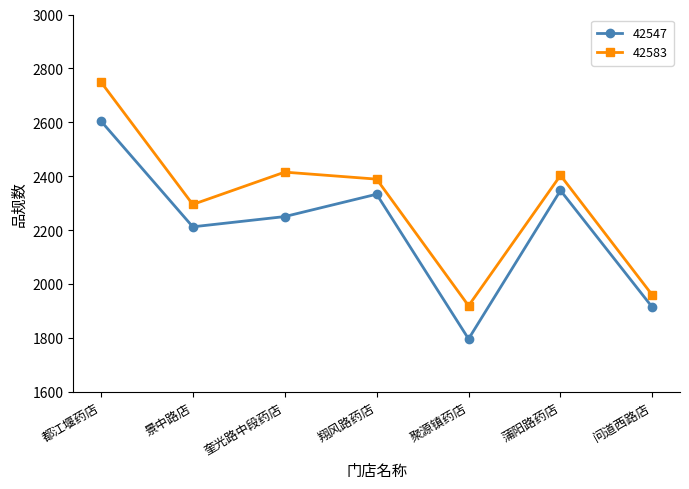

Rank the series at 奎光路中段药店 from highest to lowest value.

42583, 42547